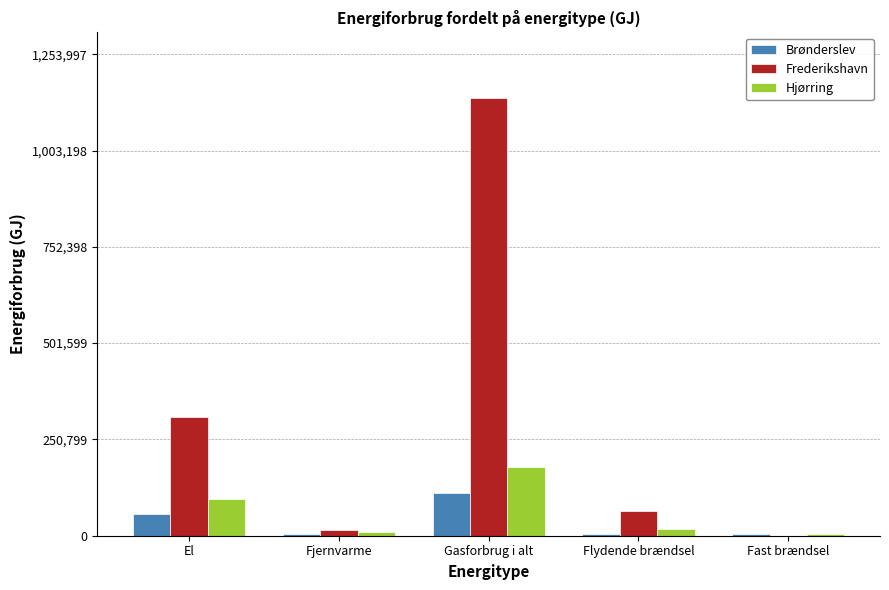

At which category is the sum across all series the highest?

Gasforbrug i alt